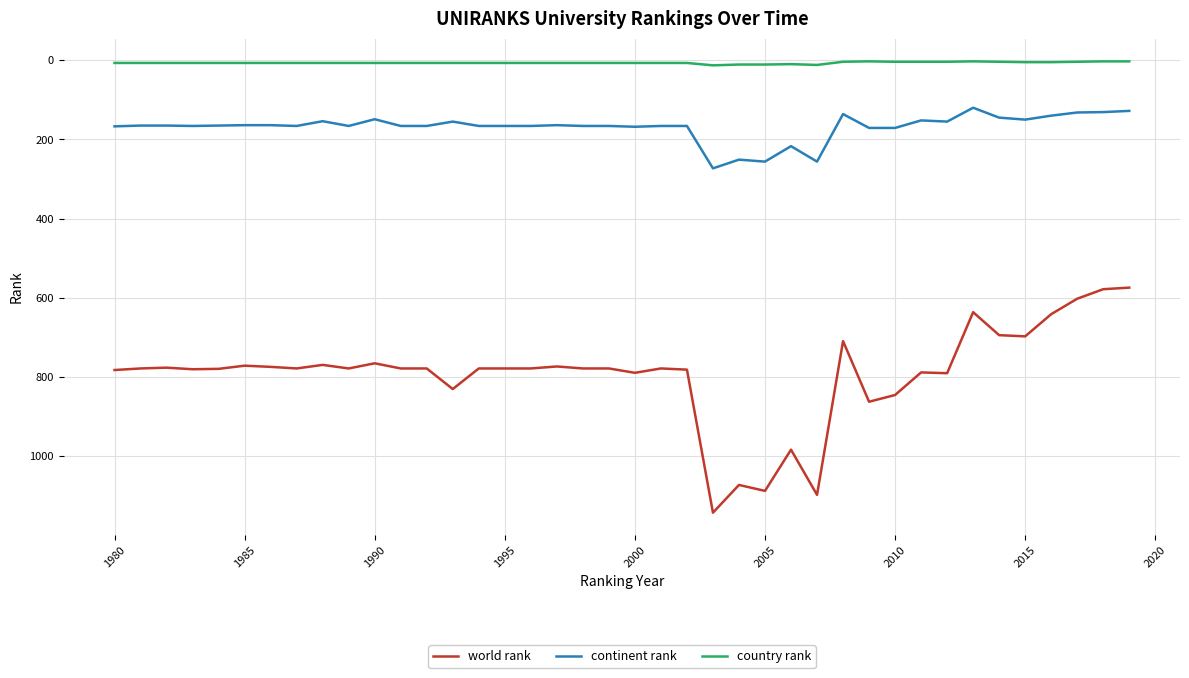

How many lines are shown in the chart?

3